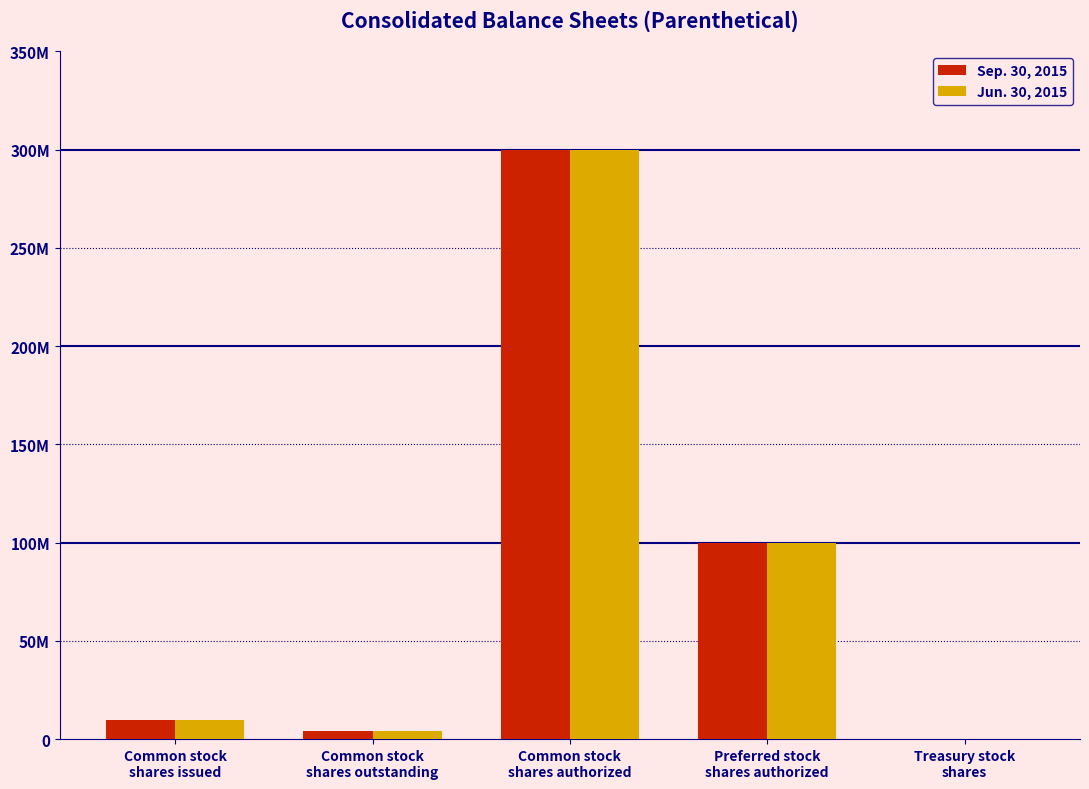

What are all the series names shown in the legend?

Sep. 30, 2015, Jun. 30, 2015